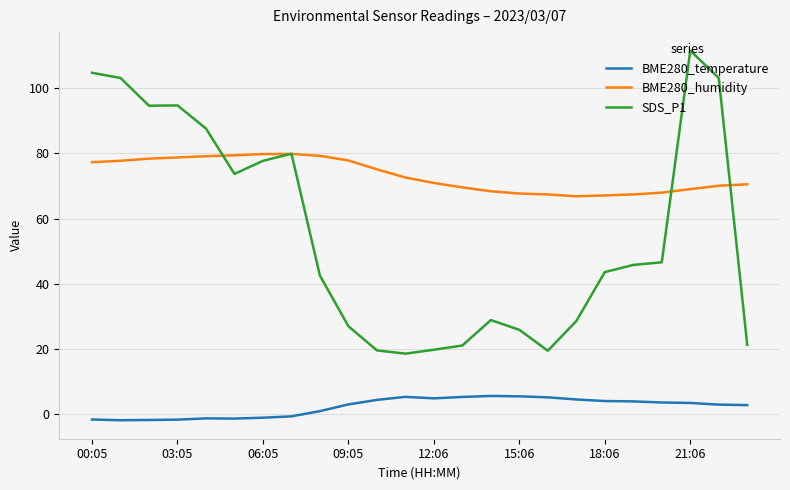

True or false: SDS_P1 and BME280_temperature intersect in this chart.

False